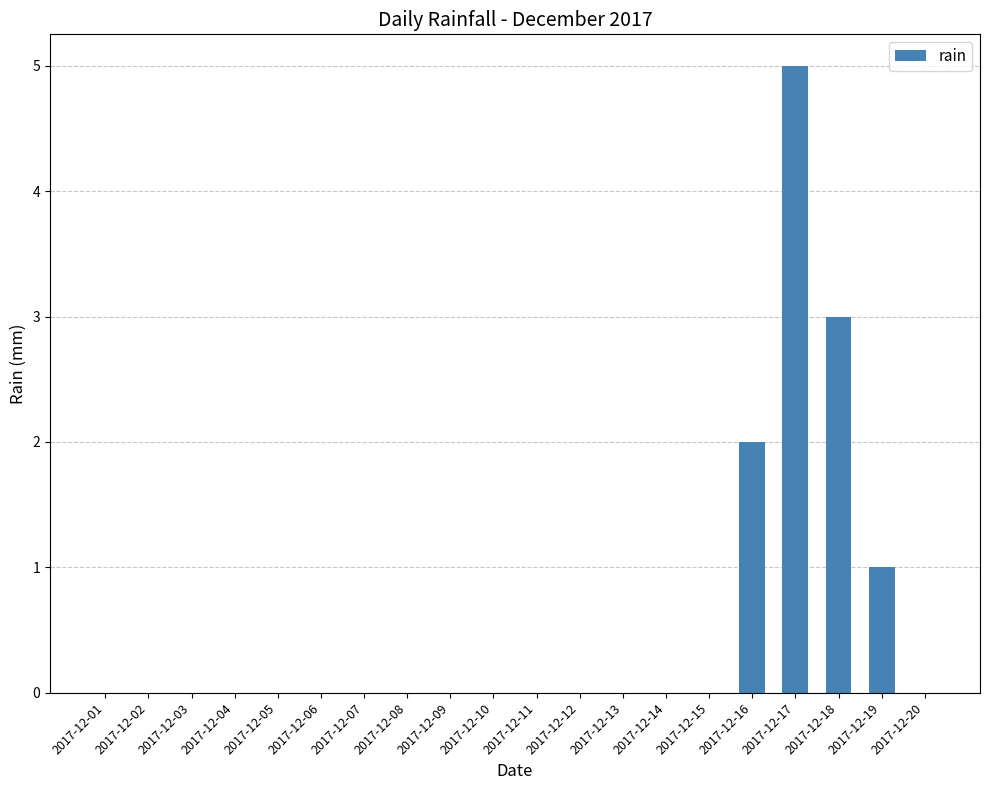

Count the values in the range 0 to 1.

17